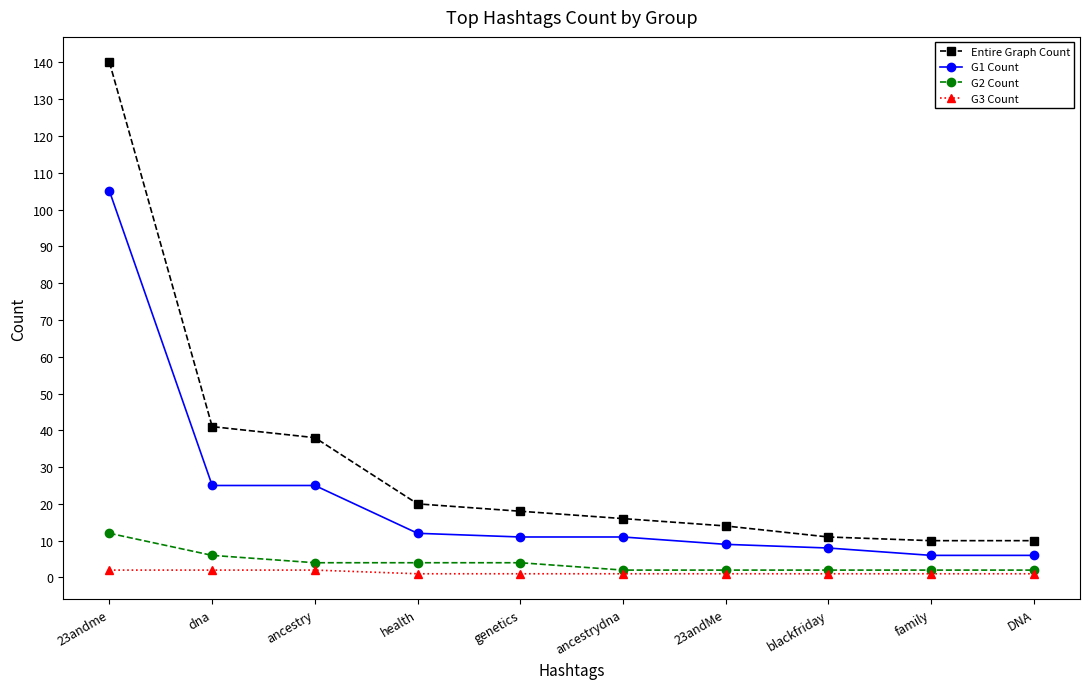

What position from the right is health?

7